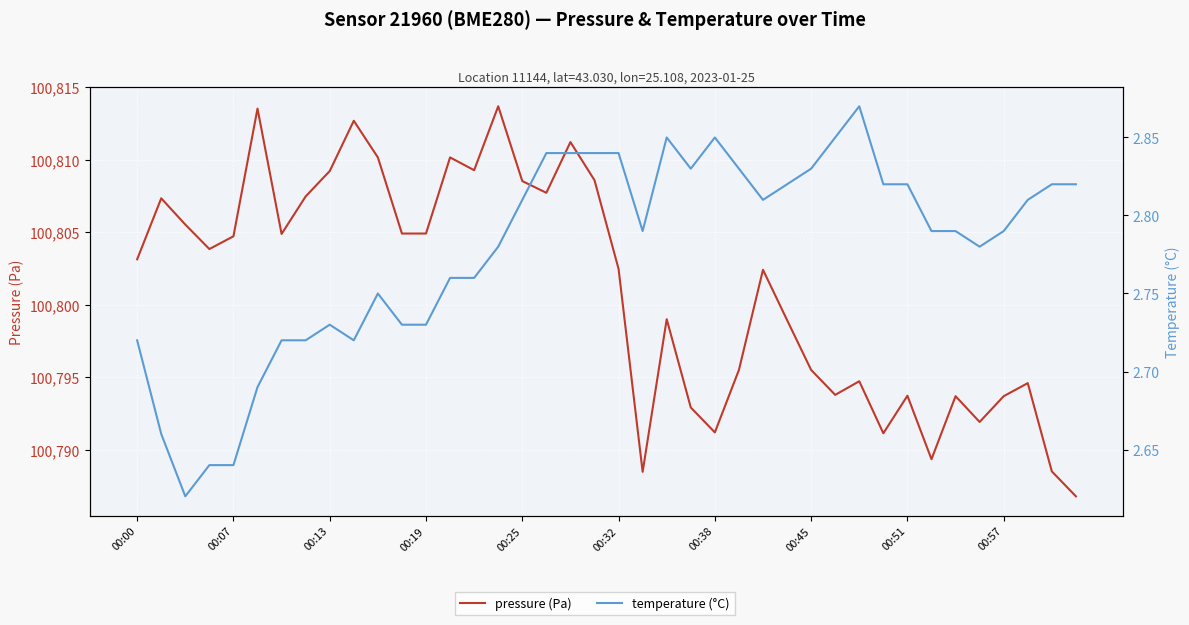

What is the greatest value displayed?

100813.7